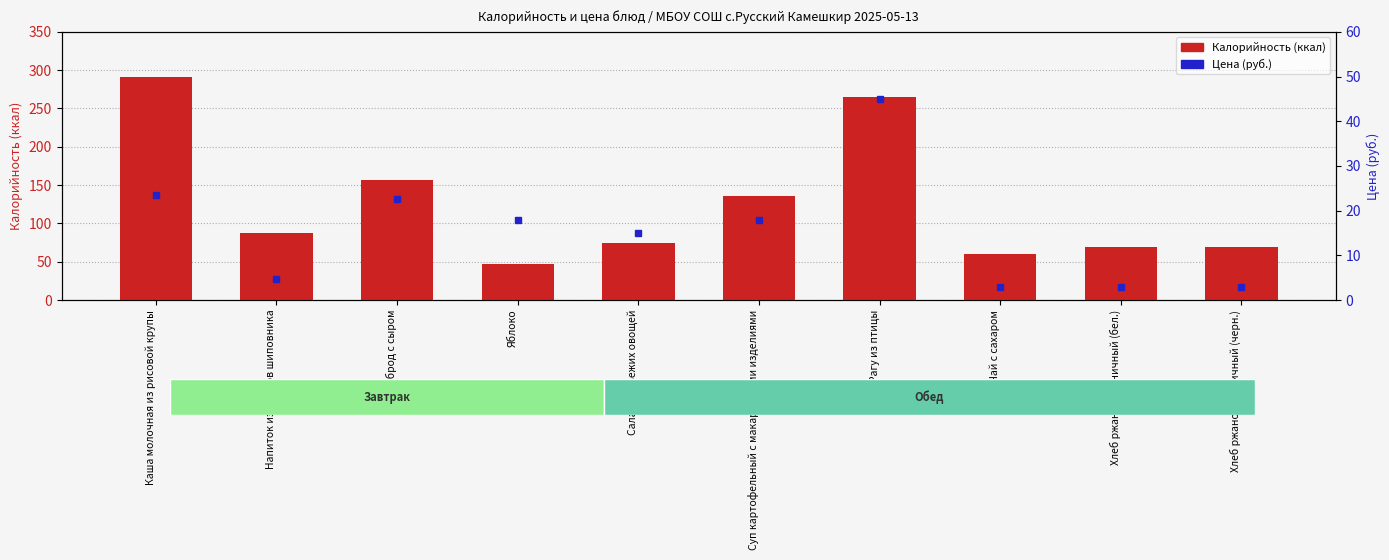

Rank the categories by Калорийность value from highest to lowest.

Каша молочная из рисовой крупы, Рагу из птицы, Бутерброд с сыром, Суп картофельный с макаронными изделиями, Напиток из плодов шиповника, Салат из свежих овощей, Хлеб ржано-пшеничный (бел.), Хлеб ржано-пшеничный (черн.), Чай с сахаром, Яблоко